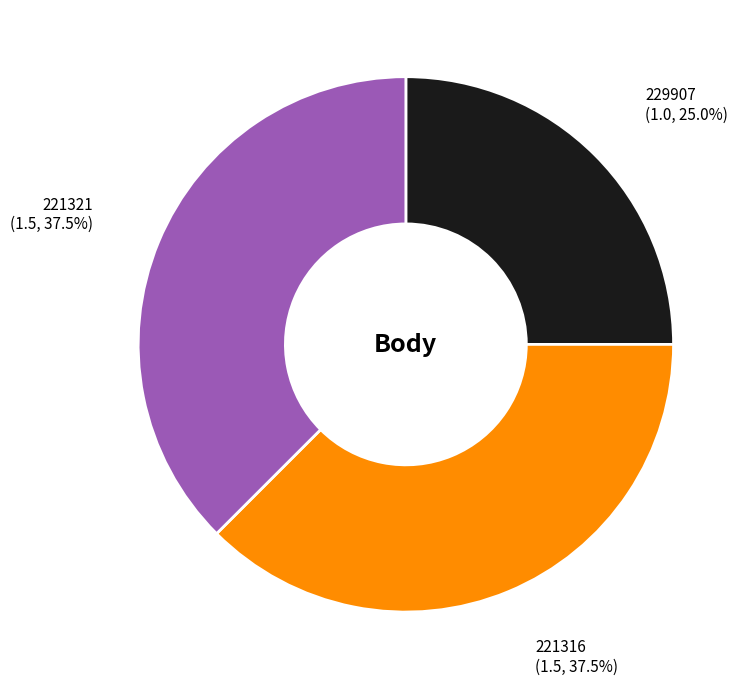

To the nearest percent, what is the average slice percentage?

33%